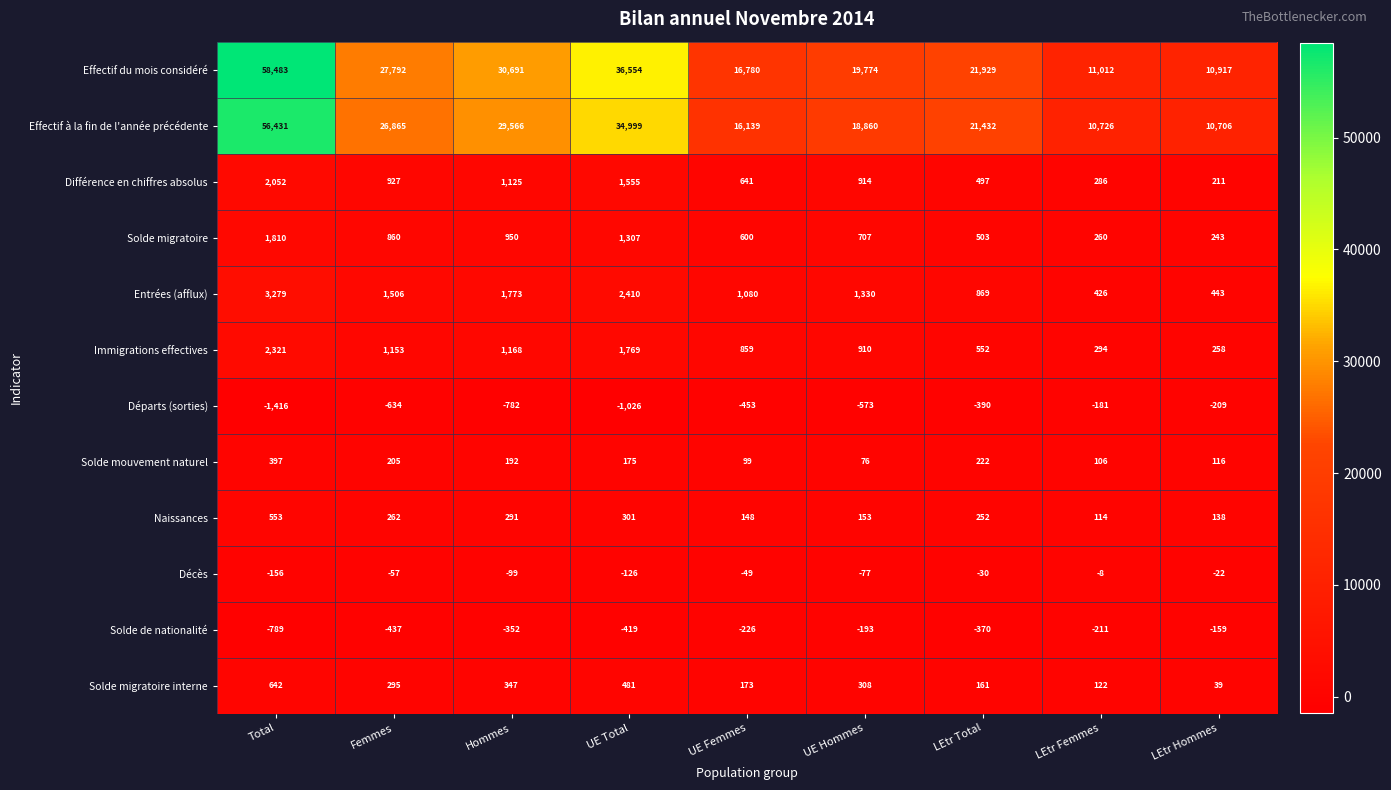

What is the difference between the second highest and second lowest values in the Solde migratoire interne series?

359